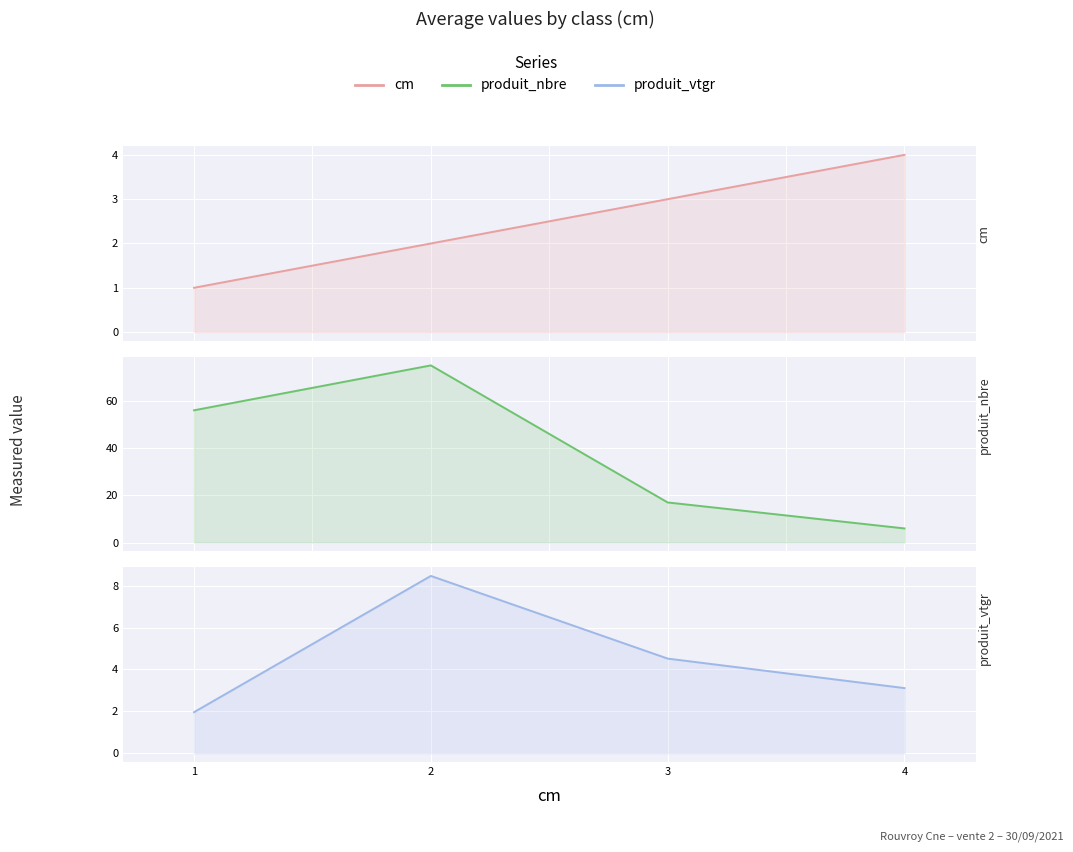

True or false: cm has a value of 1.5 at 3.

False